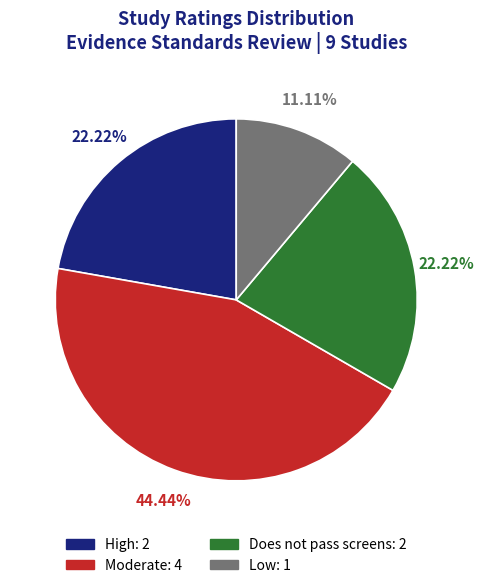

To the nearest percent, what is the combined percentage of Does not pass screens and Low?

33%